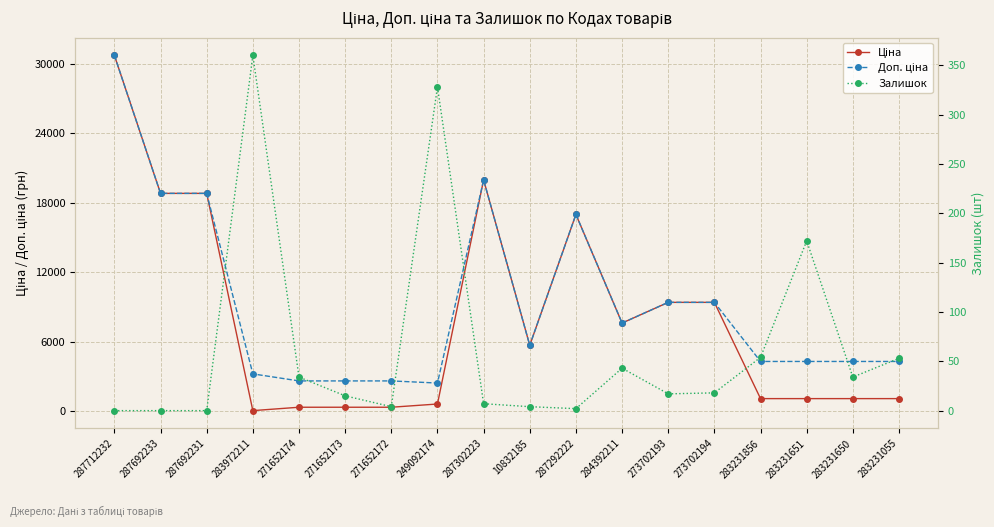

What is the label of the 14th point from the left?

273702194